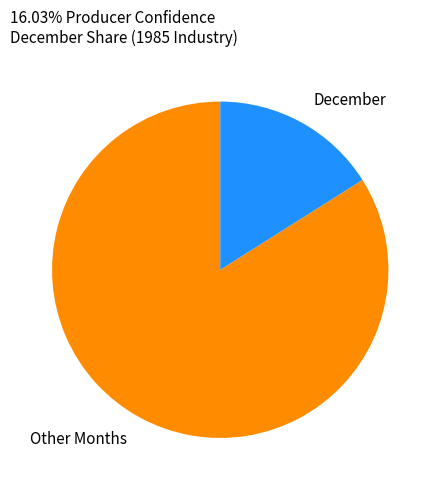

Is the sum of Other Months and December greater than half?

Yes